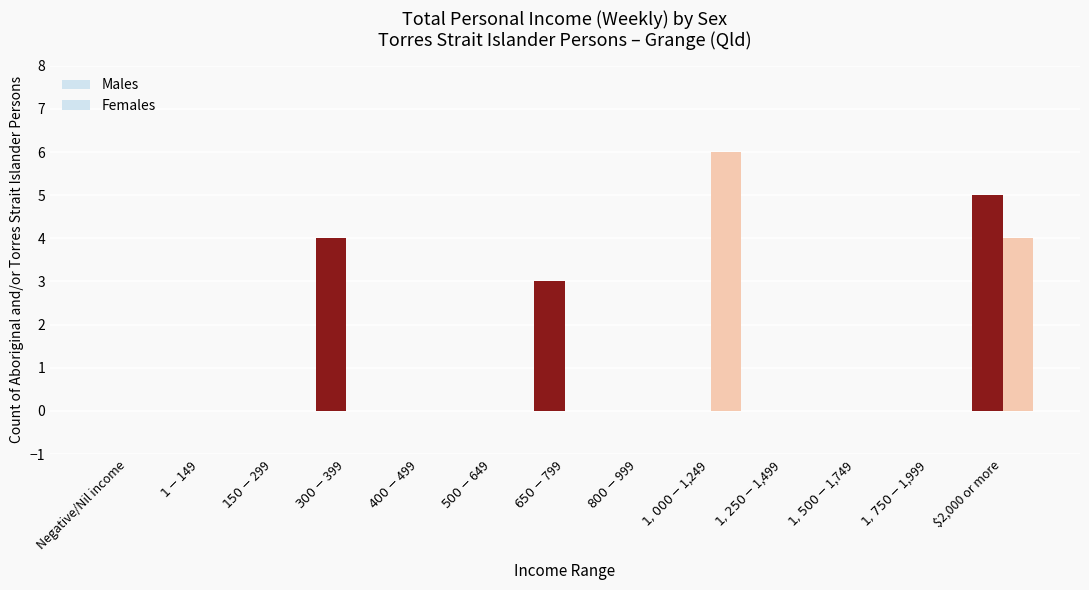

How many groups of bars are there?

13